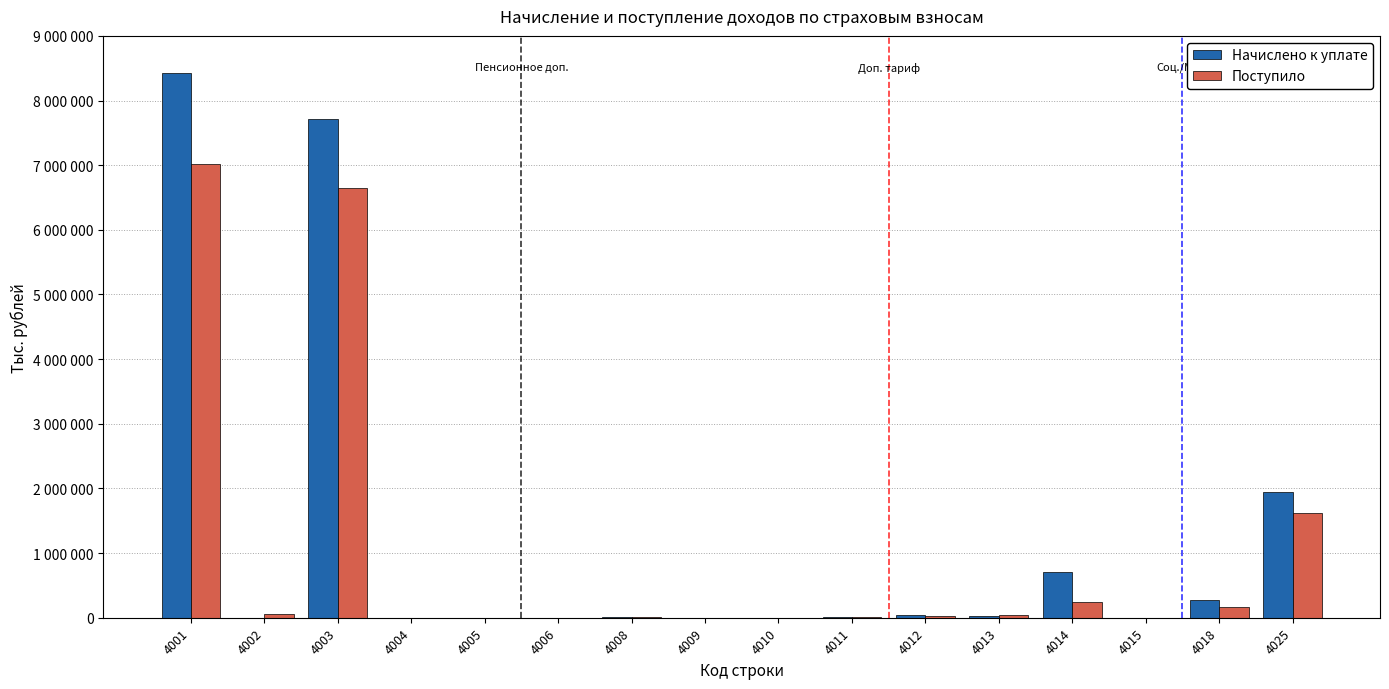

List the labels in order of Поступило value, largest first.

4001, 4003, 4025, 4014, 4018, 4002, 4013, 4012, 4011, 4008, 4004, 4009, 4015, 4005, 4010, 4006